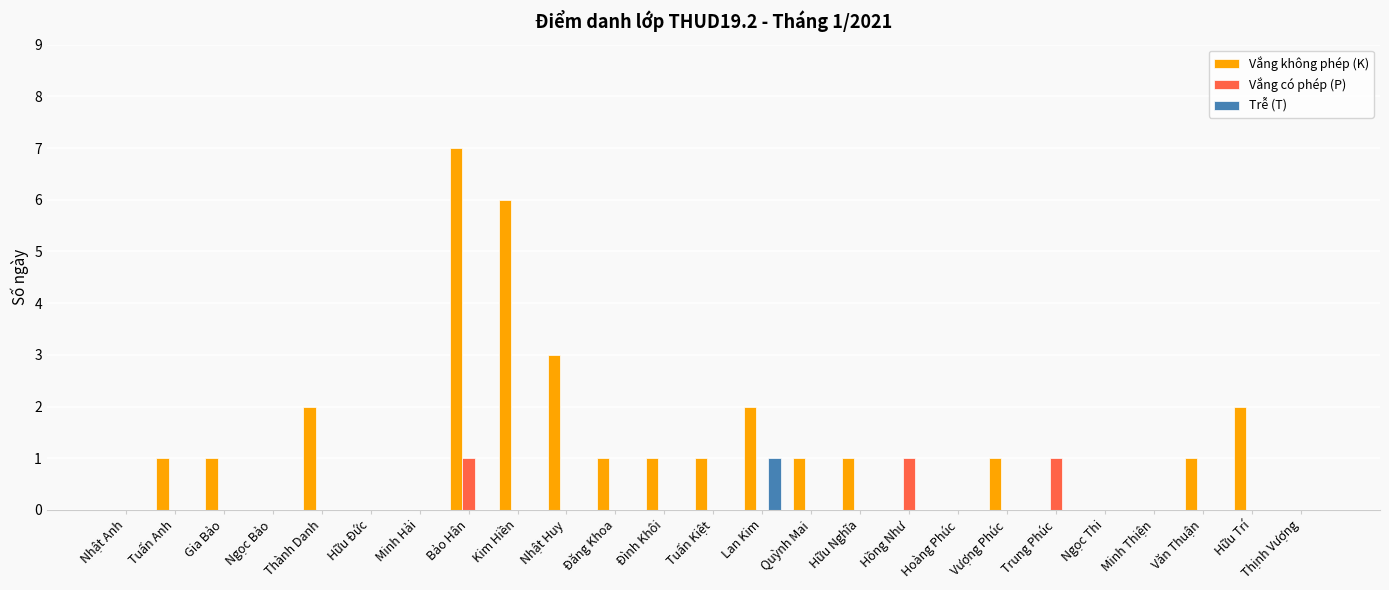

Which category has the highest value across all series?

Bảo Hân